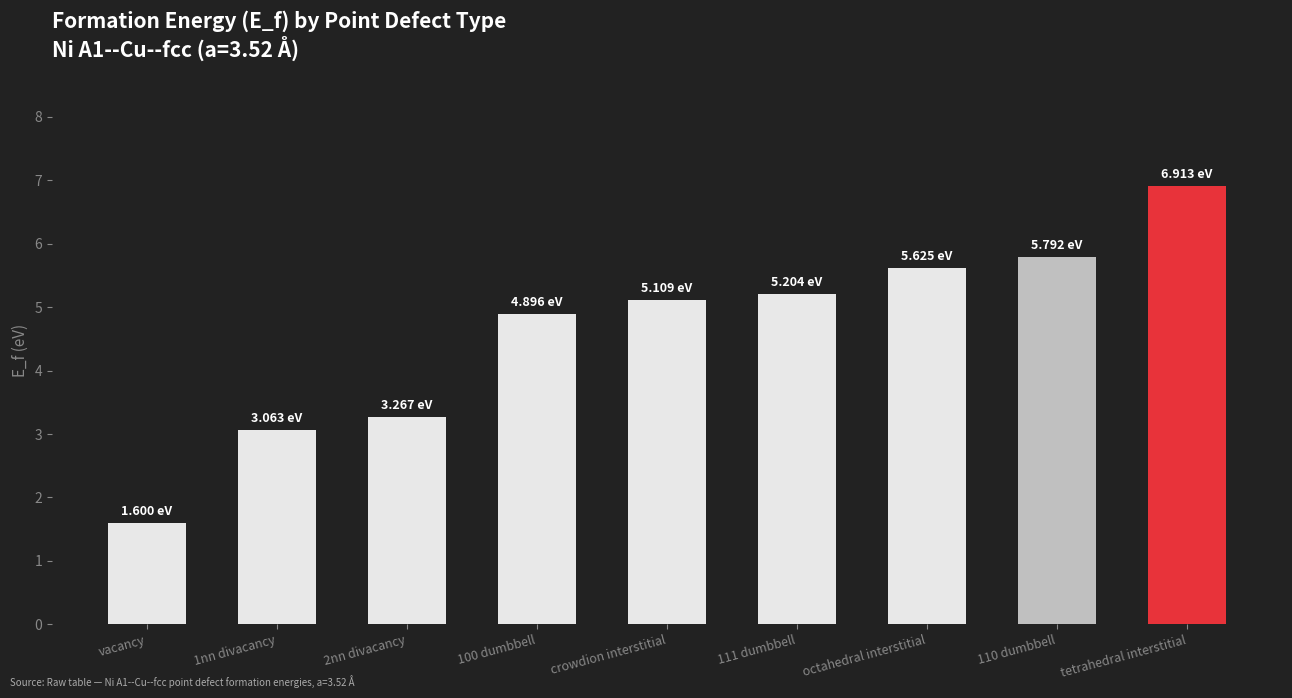

Does the chart contain any negative values?

No